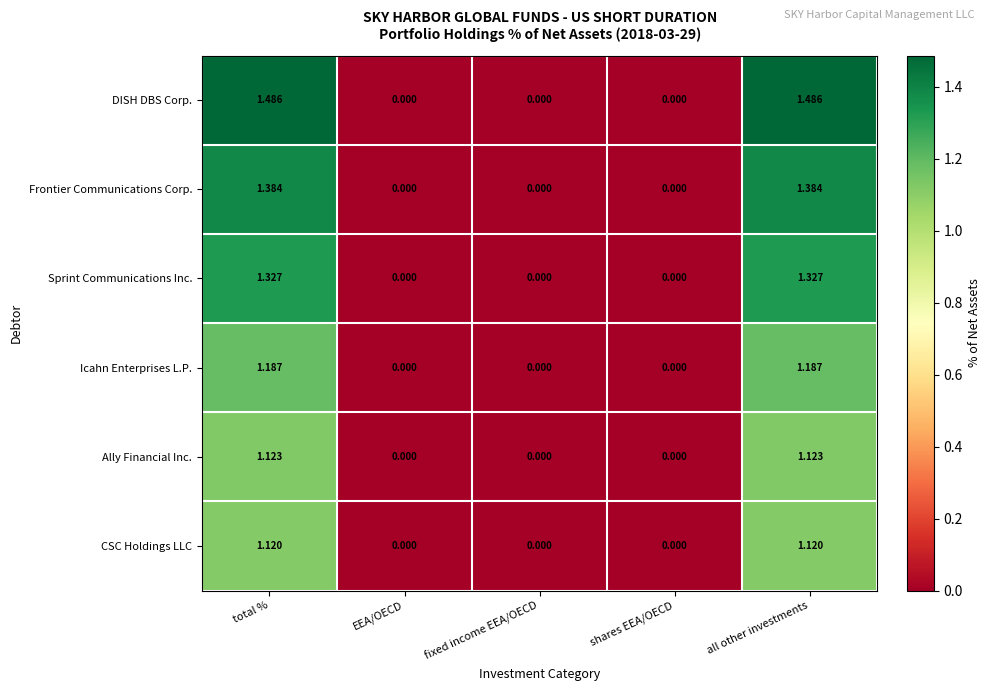

Rank the series by their maximum value, from lowest to highest.

CSC Holdings LLC, Ally Financial Inc., Icahn Enterprises L.P., Sprint Communications Inc., Frontier Communications Corp., DISH DBS Corp.